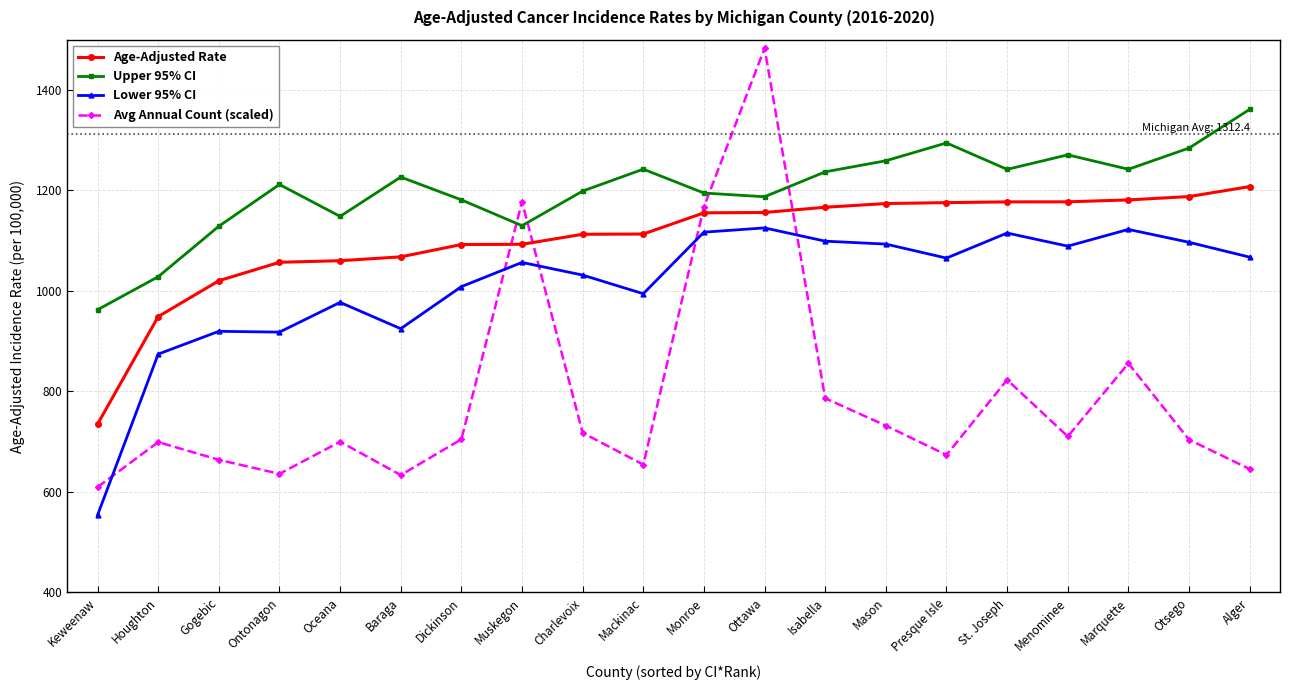

Rank the series by their maximum value, from lowest to highest.

Lower 95% CI, Age-Adjusted Rate, Upper 95% CI, Avg Annual Count (scaled)